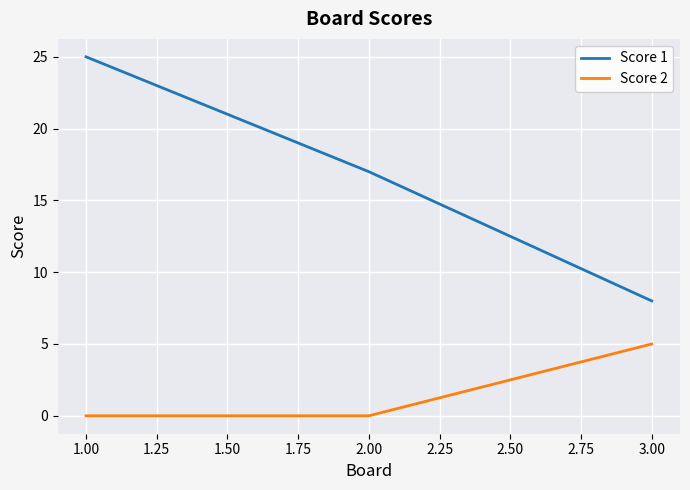

Which series has the largest range (max minus min)?

Score 1